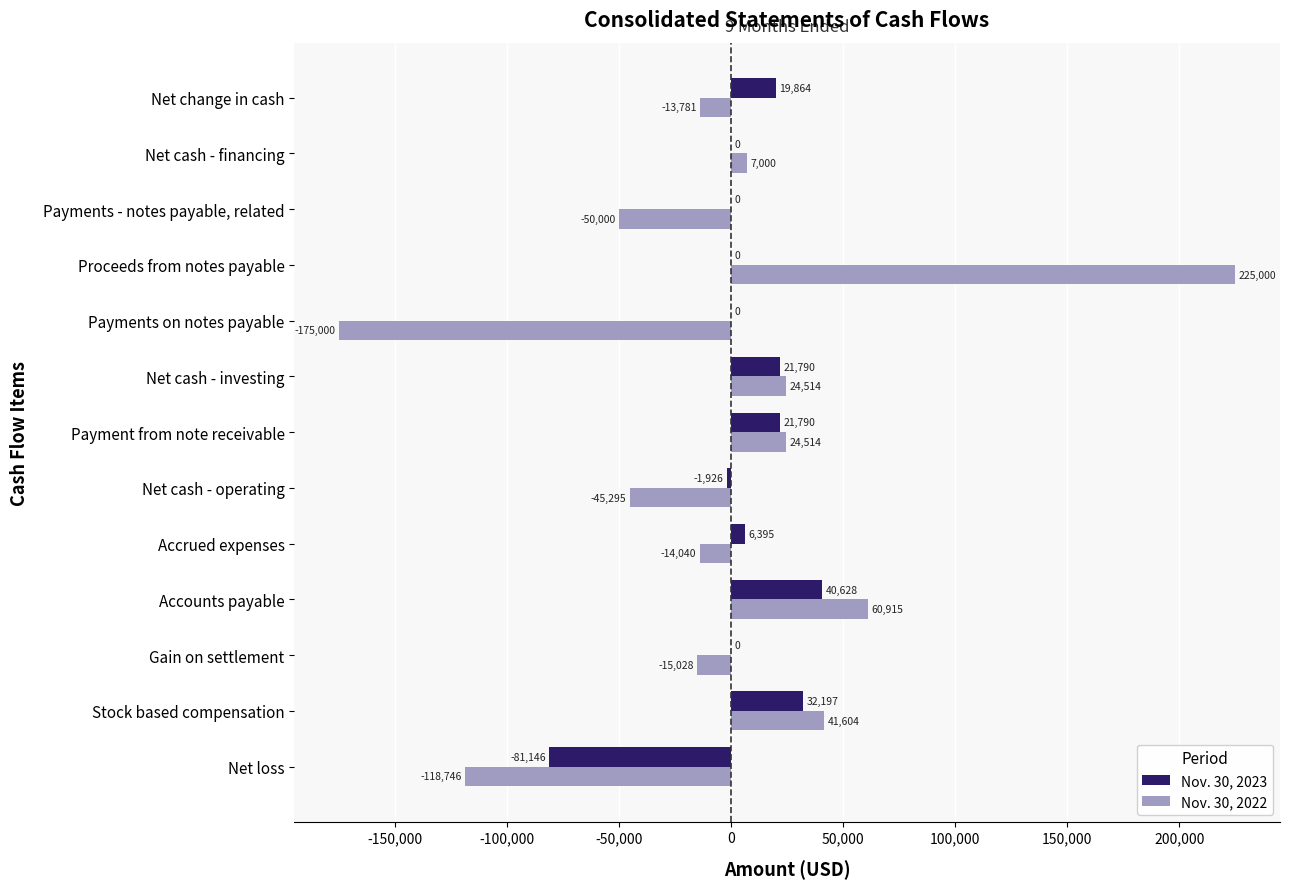

What is the highest value of the Nov. 30, 2023 series?

40628